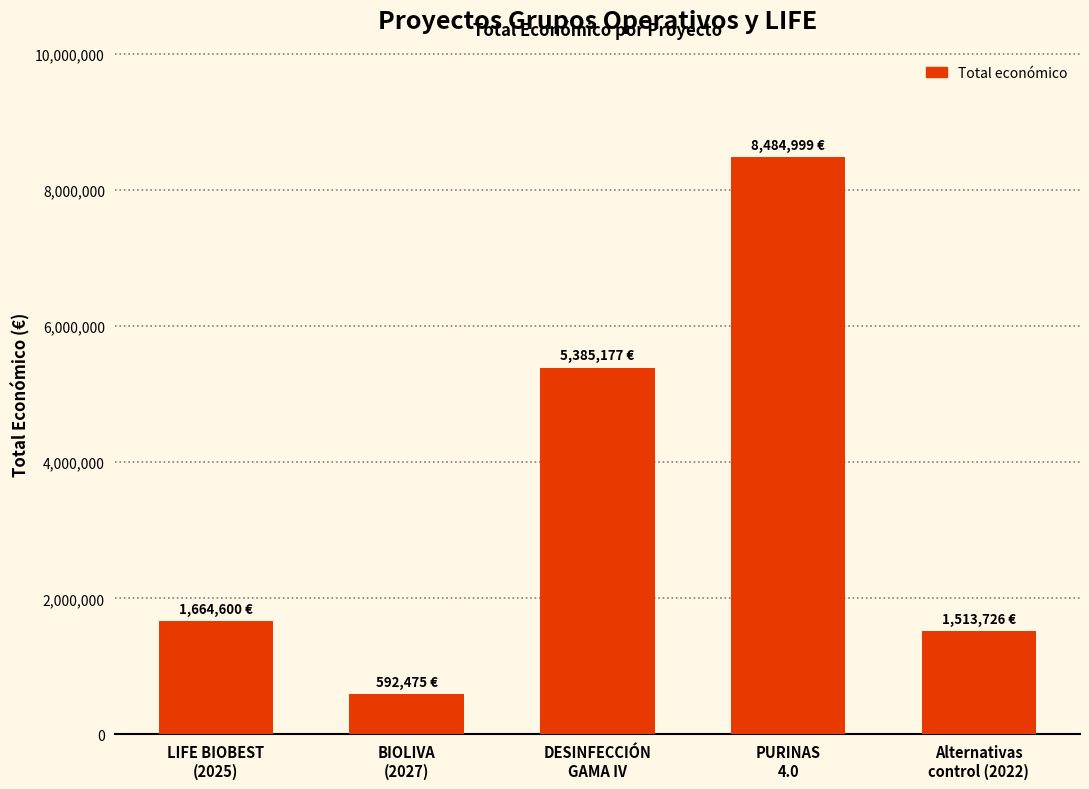

Reading left to right, extract all data points from this chart.

1664600	592475	5385177	8484999	1513726